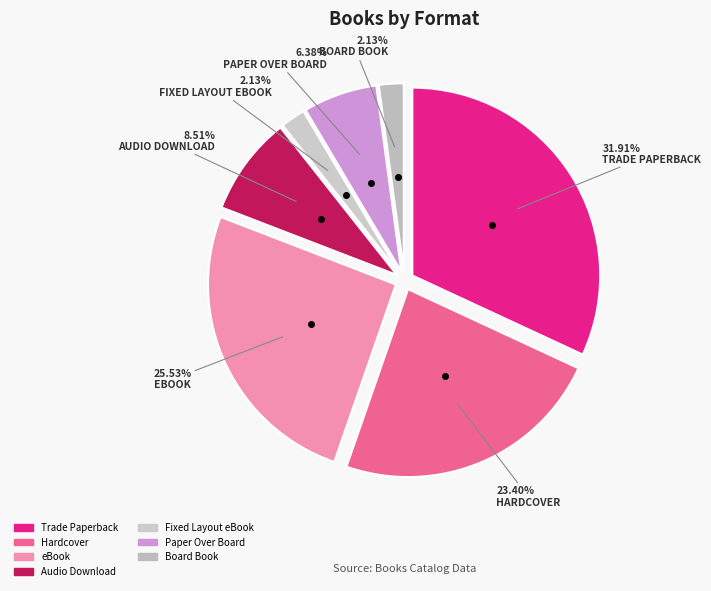

Rank the categories by value from lowest to highest.

Fixed Layout eBook, Board Book, Paper Over Board, Audio Download, Hardcover, eBook, Trade Paperback